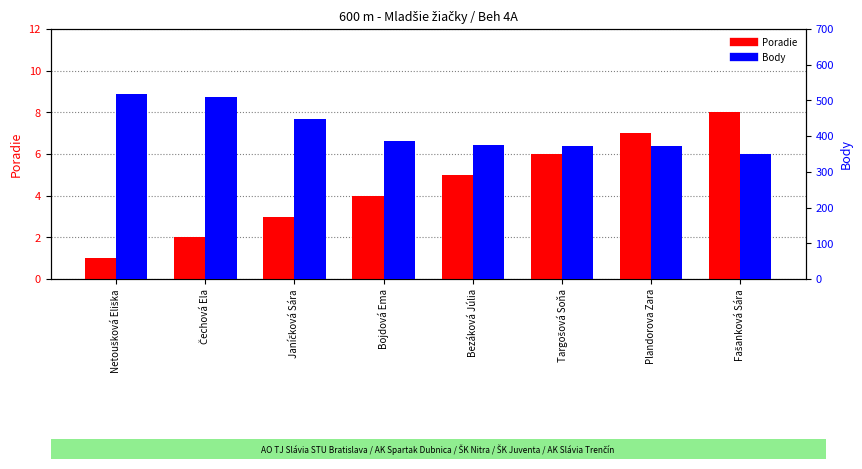

The value of Body at Bojdová Ema is 386. True or false?

True